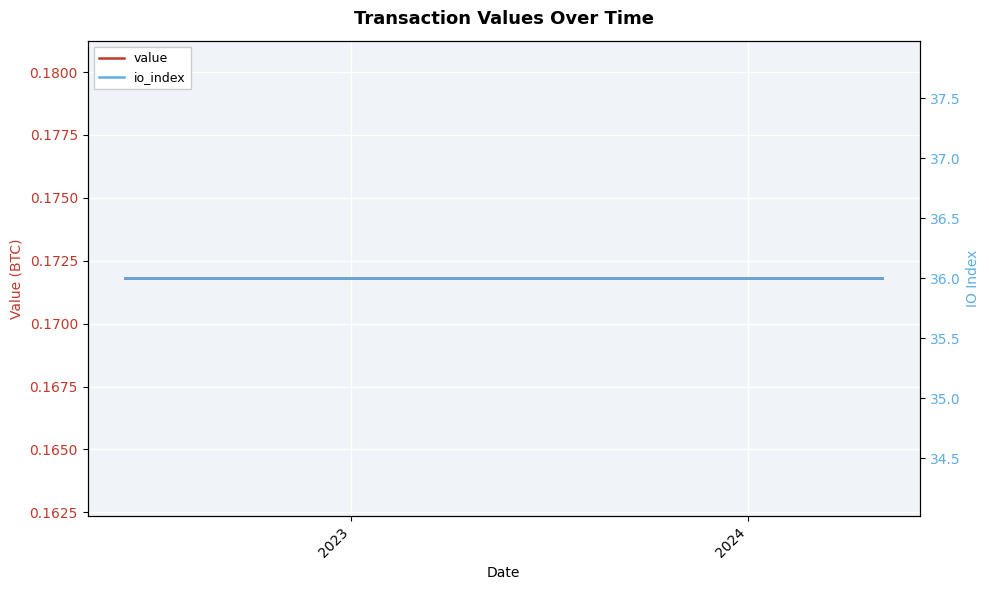

Which series has the widest spread of values?

value